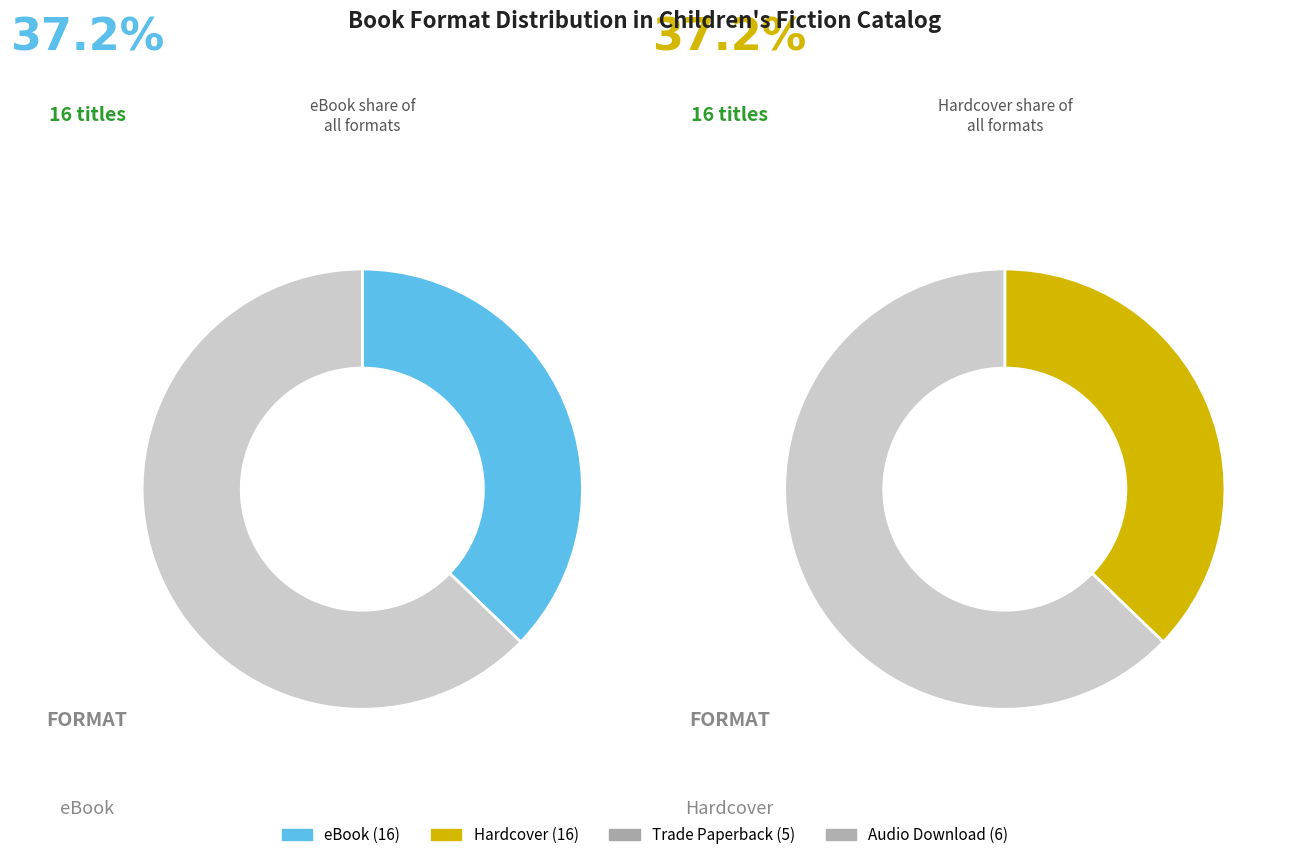

Rank the categories by value from lowest to highest.

Trade Paperback, Audio Download, eBook, Hardcover